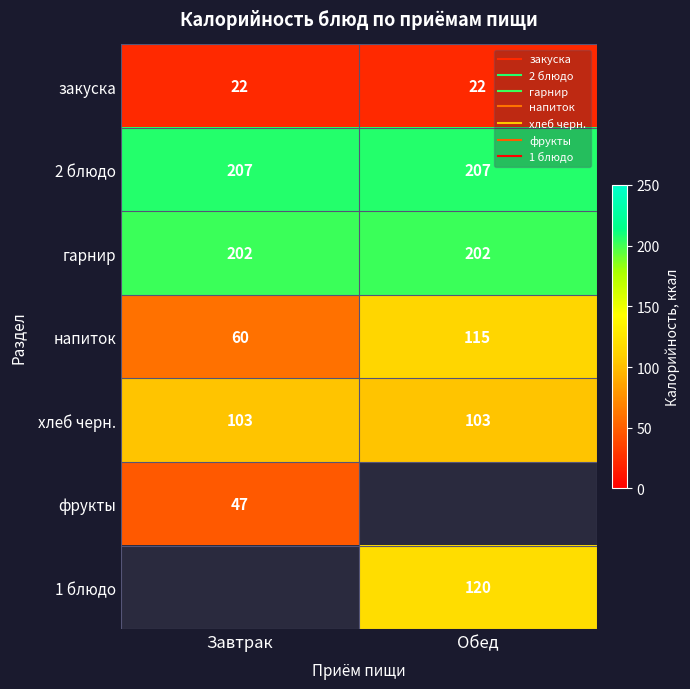

Which series has the widest spread of values?

напиток